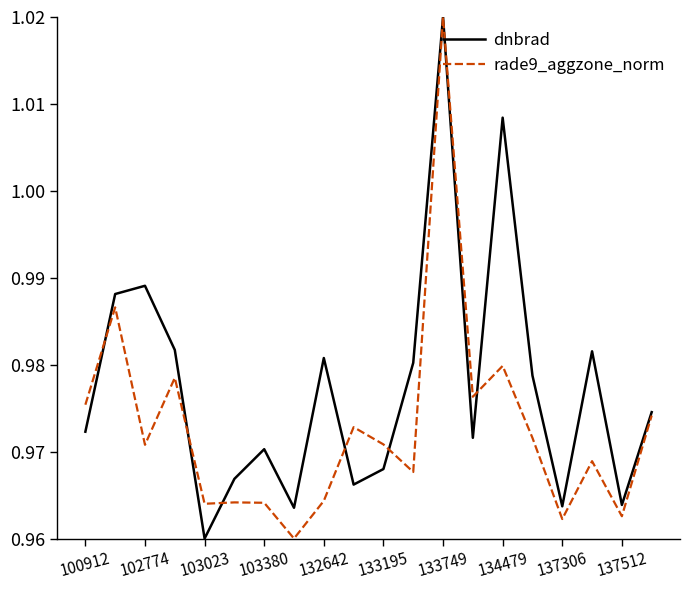

Does the chart have visible grid lines?

No